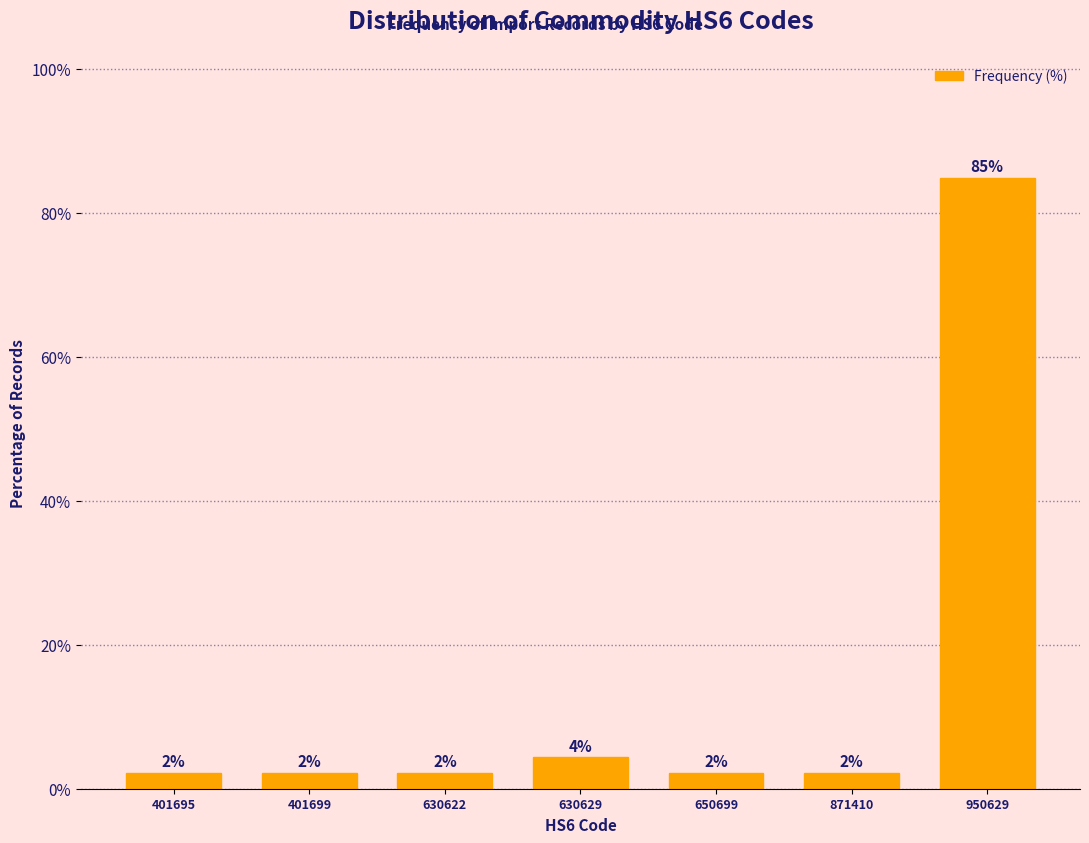

How many bars are there in total?

7